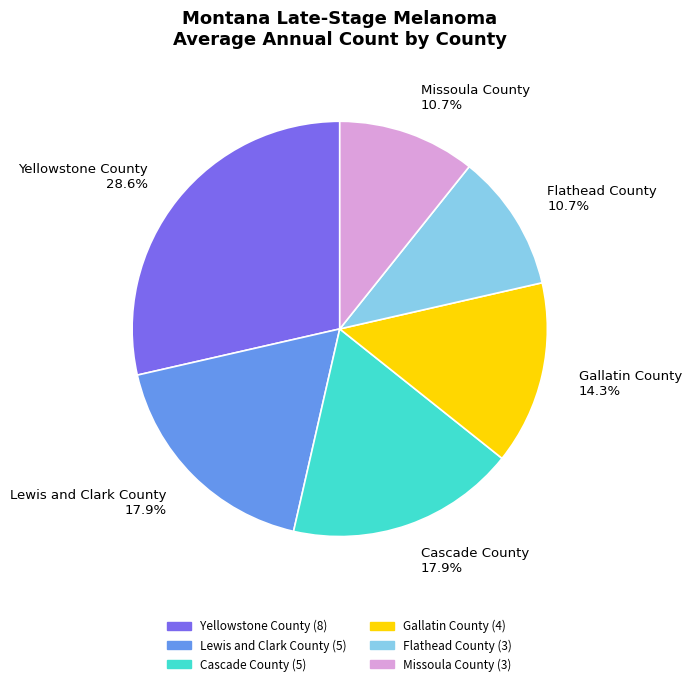

What is the total percentage of Missoula County and Yellowstone County?

39.3%